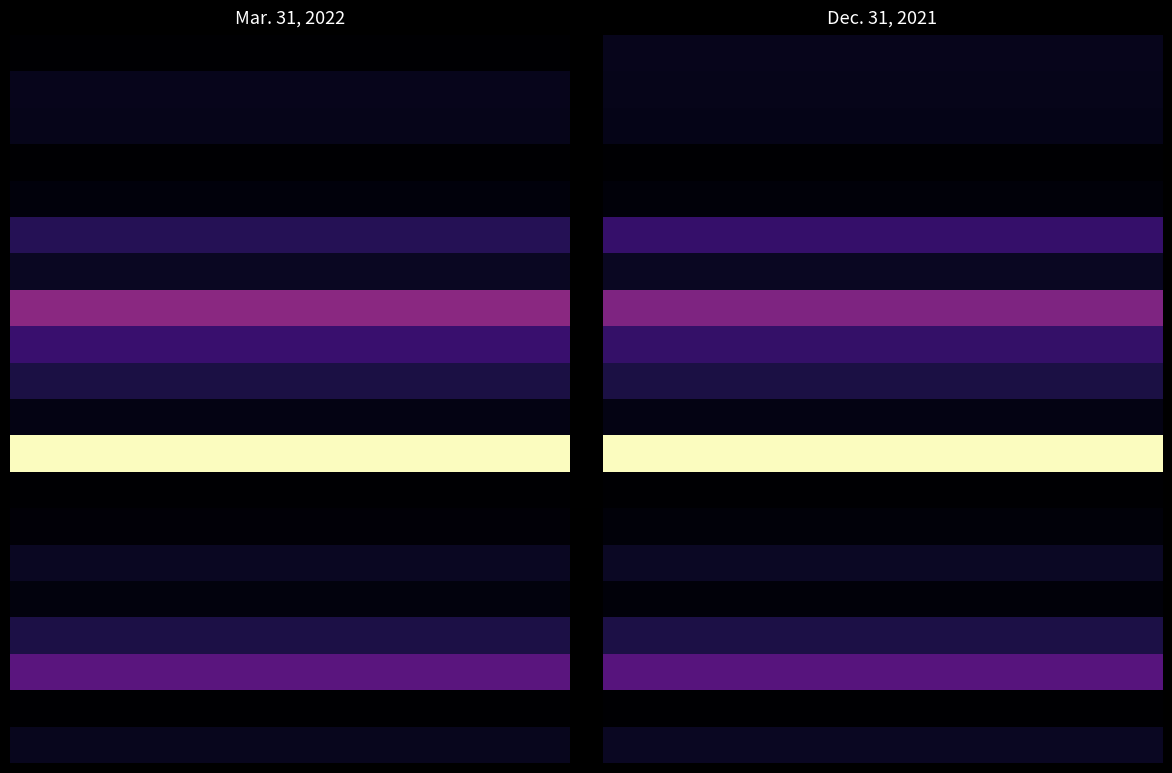

At 0, list the series in order from smallest to largest.

Current debt obligations, Prepaid income taxes, Deferred income taxes, Cash and cash equivalents, Accounts payable, Other current assets, Other current liabilities, Other long-term assets, Inventories, Trade accounts receivable, net, Other long-term liabilities, Property, plant and equipment, Accrued expenses, Deferred tax assets, Total current liabilities, Total current assets, Other intangible assets, net, Long-term debt, Goodwill, TOTAL ASSETS